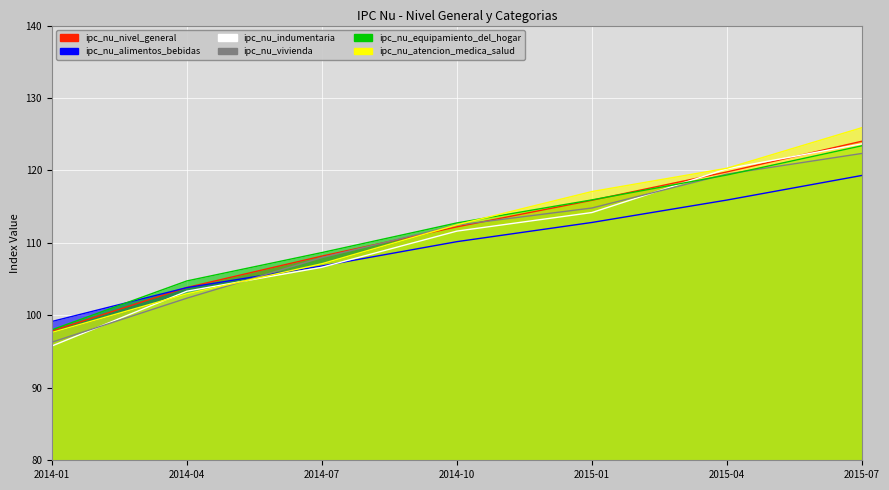

What is the difference between the maximum and second lowest values in the ipc_nu_vivienda series?

20.0